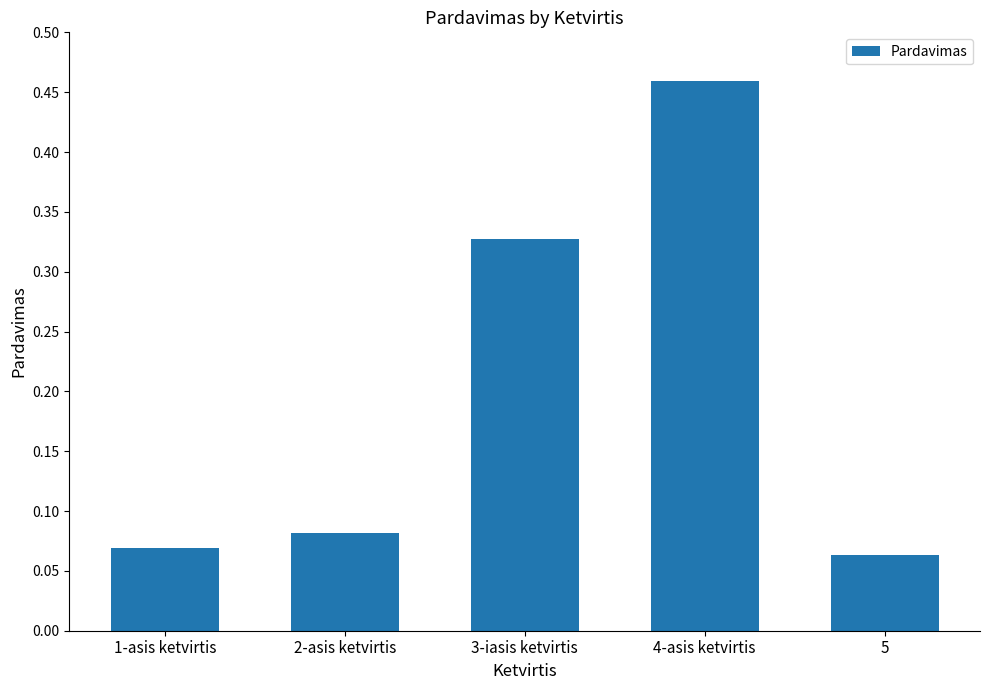

What is the label of the 5th bar from the left?

5